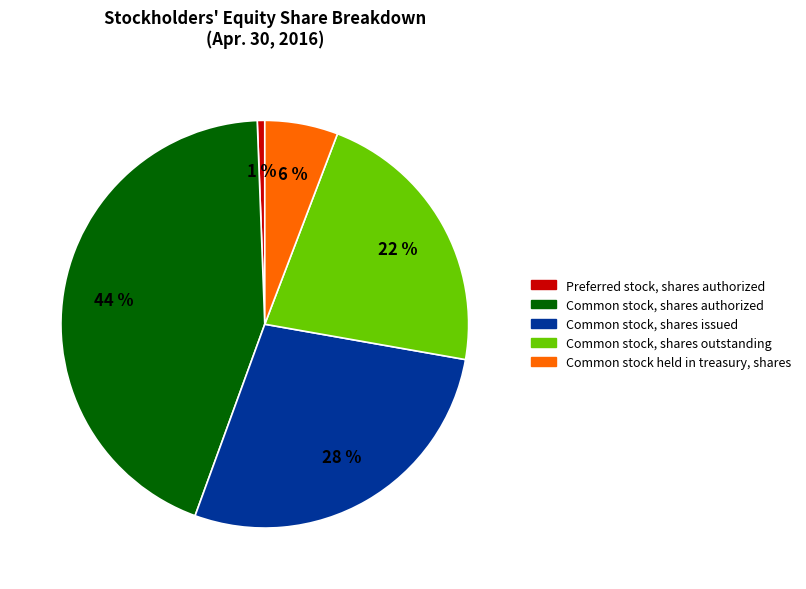

Is there a majority slice in this chart?

No